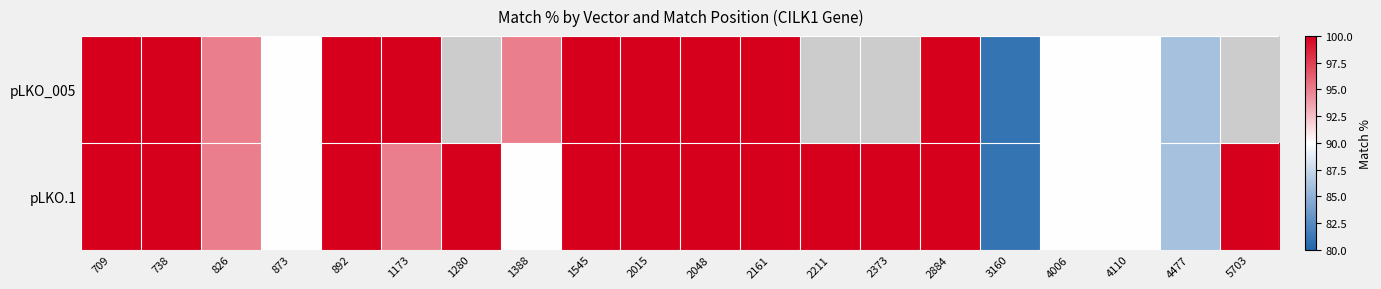

What is the maximum value for pLKO_005?

100.0